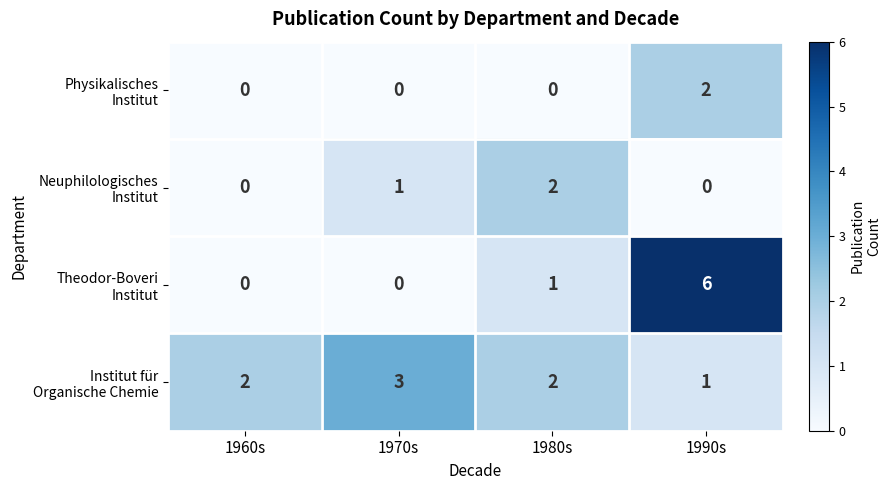

What is the spread (max minus min) of values at 1970s?

3